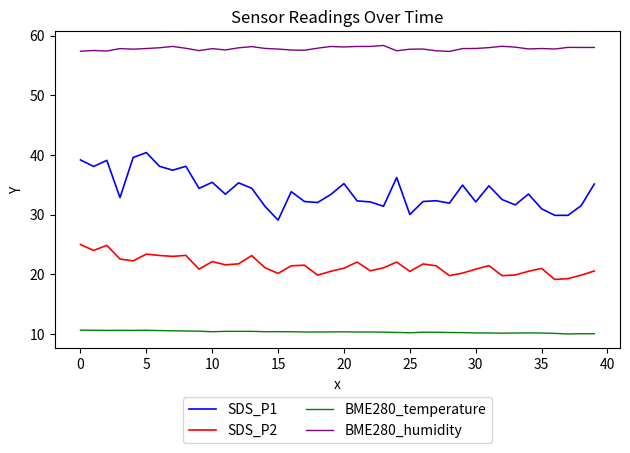

What is the lowest value of the BME280_humidity series?

57.4